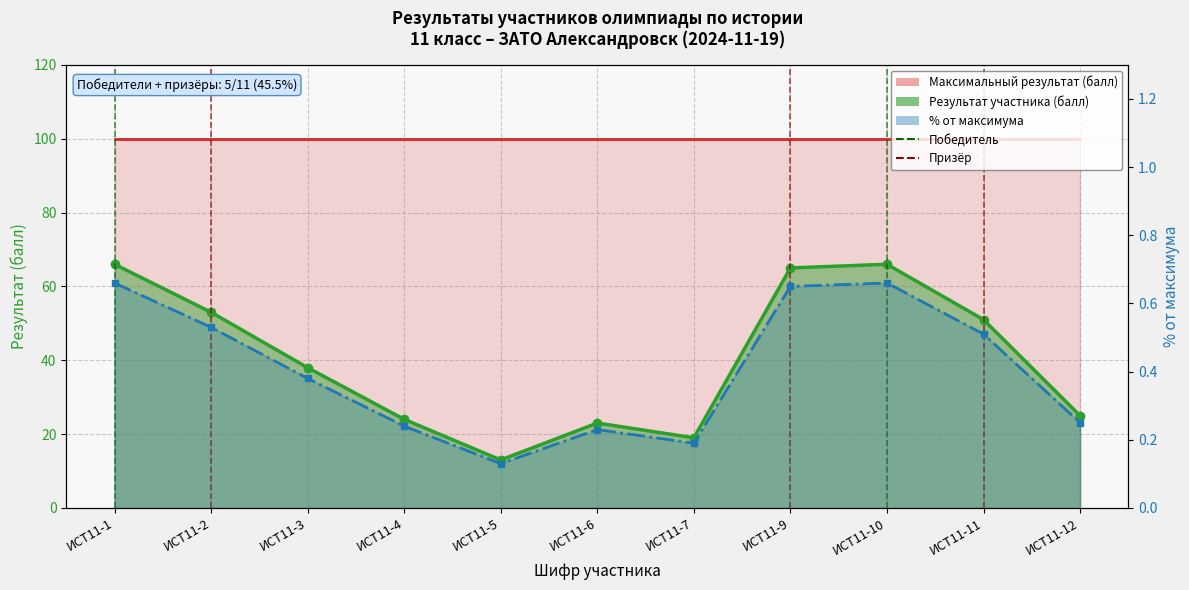

What is the minimum value shown in the chart?

13